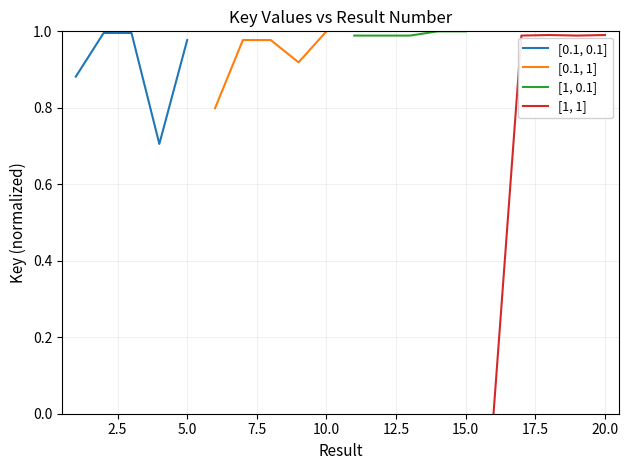

How many interior local peaks does the [1, 1] series have?

1